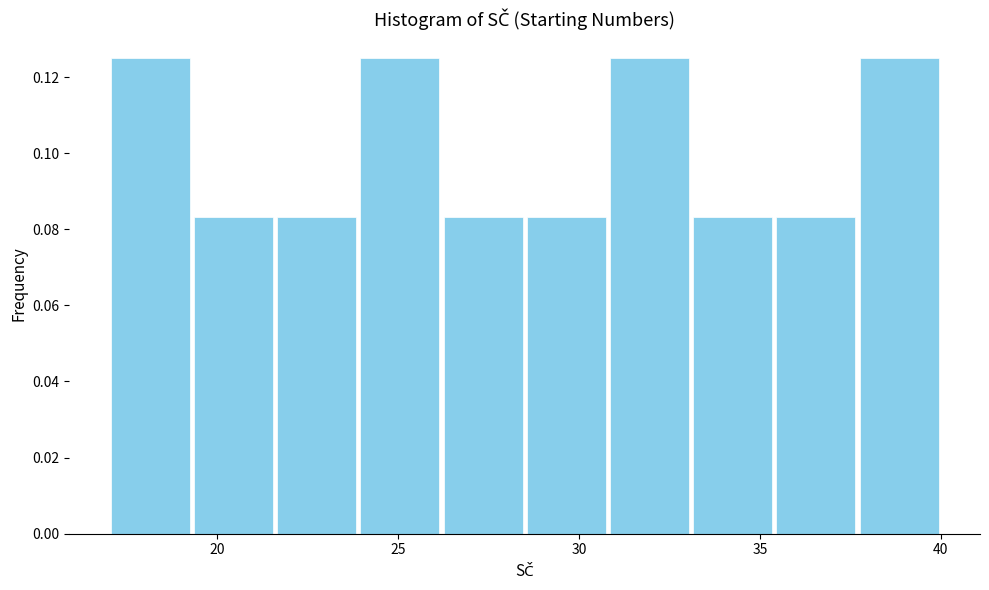

Reading left to right, transcribe this chart: for each bar, give the range it covers on the x-axis and its height. Neither the bar edges nor the heights are printed on the chart, so give them approximately, as read against the axes.

17.0 to 19.3: 0.126
19.3 to 21.6: 0.084
21.6 to 23.9: 0.084
23.9 to 26.2: 0.126
26.2 to 28.5: 0.084
28.5 to 30.8: 0.084
30.8 to 33.1: 0.126
33.1 to 35.4: 0.084
35.4 to 37.7: 0.084
37.7 to 40.0: 0.126